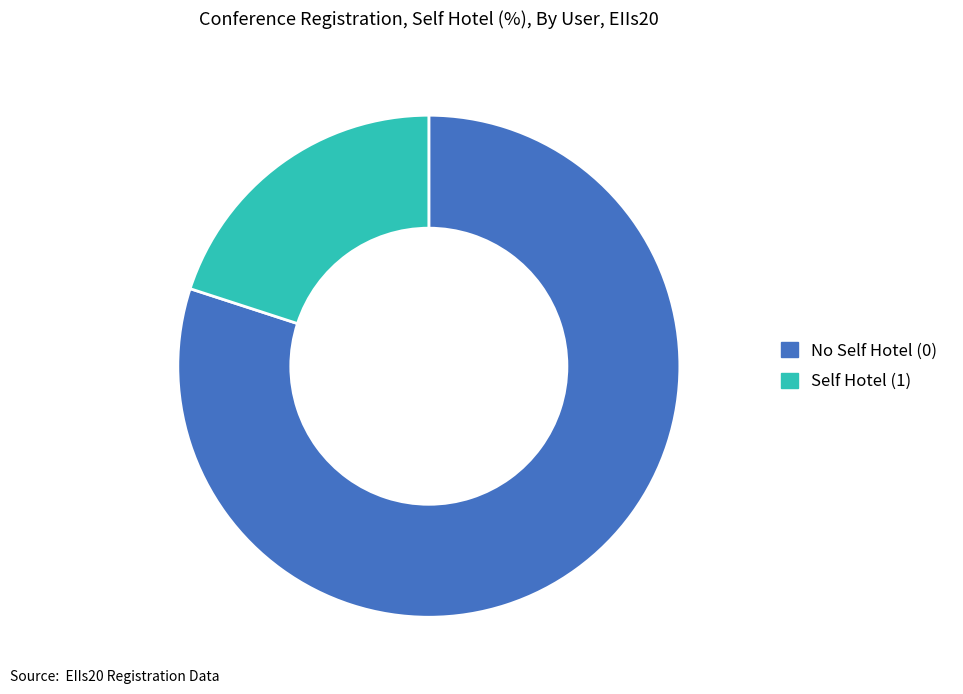

Does any single category account for the majority?

Yes